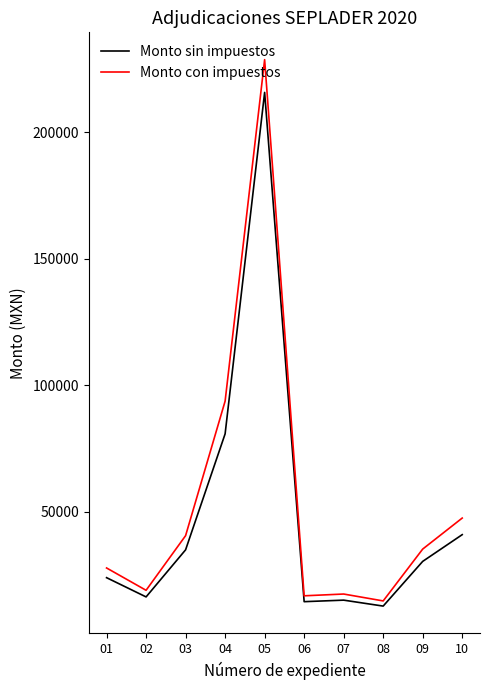

What is the sum of the Monto sin impuestos values at 07 and 10?

56103.0